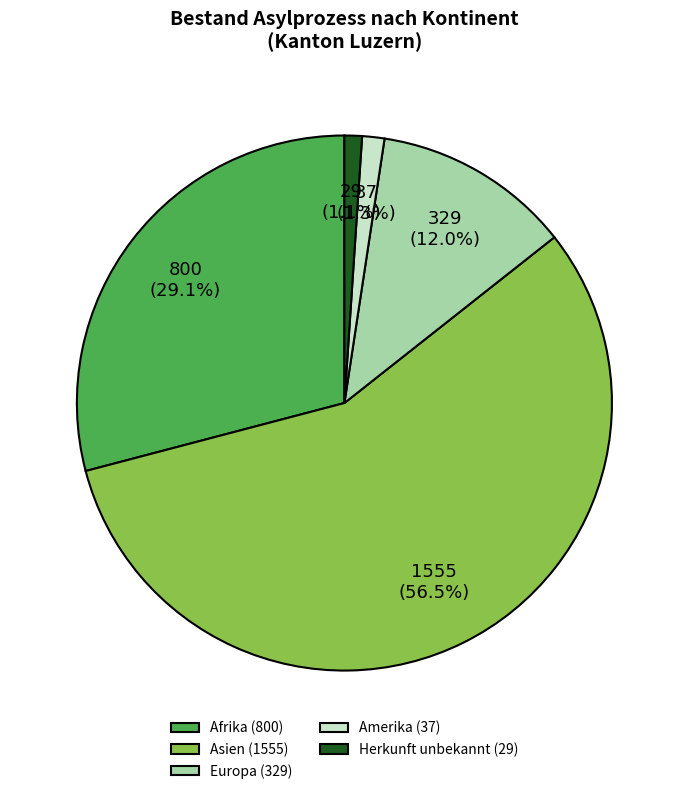

Does Europa (329) represent more than half of the total?

No